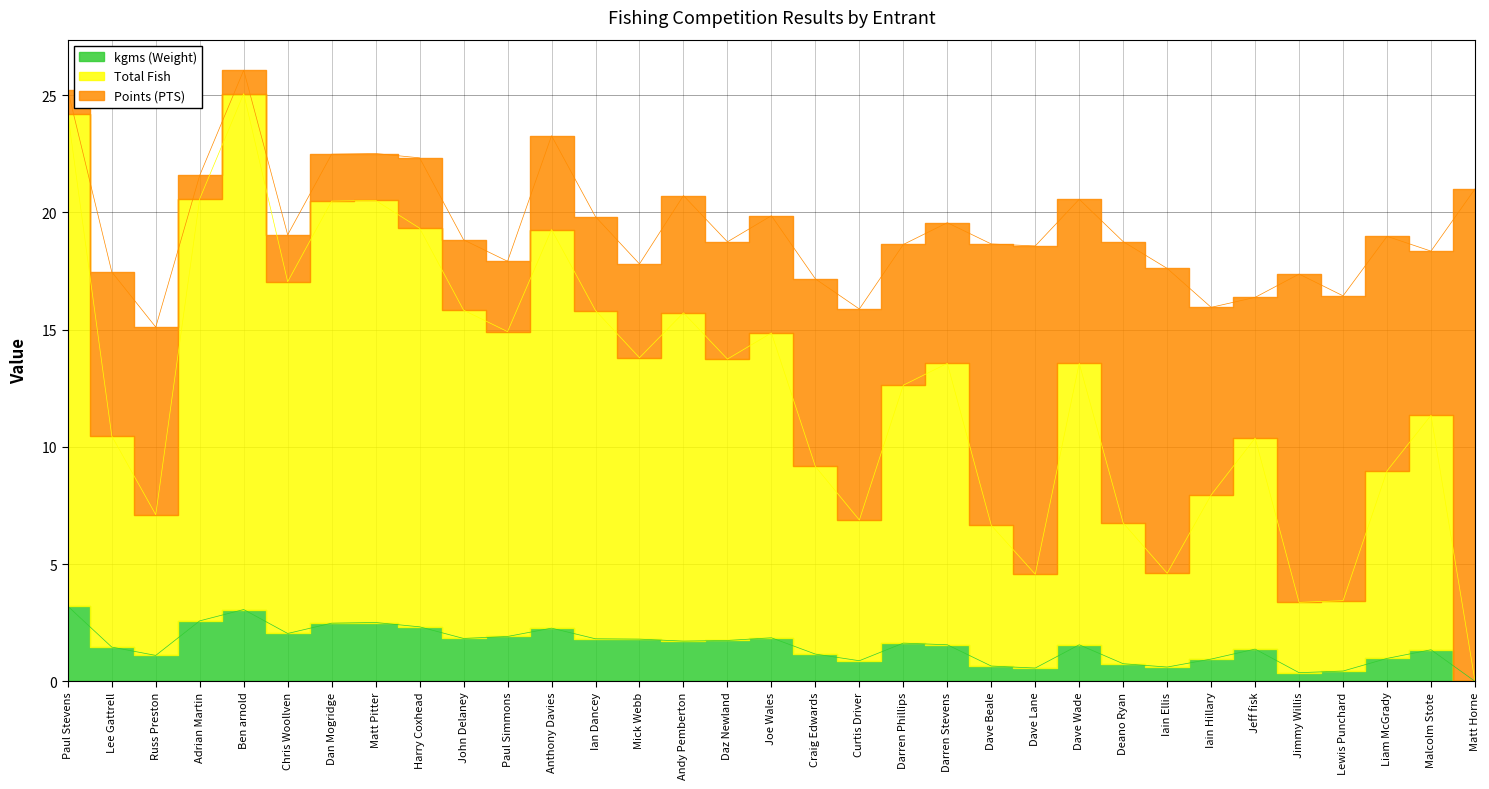

True or false: Total Fish and kgms (Weight) intersect in this chart.

False